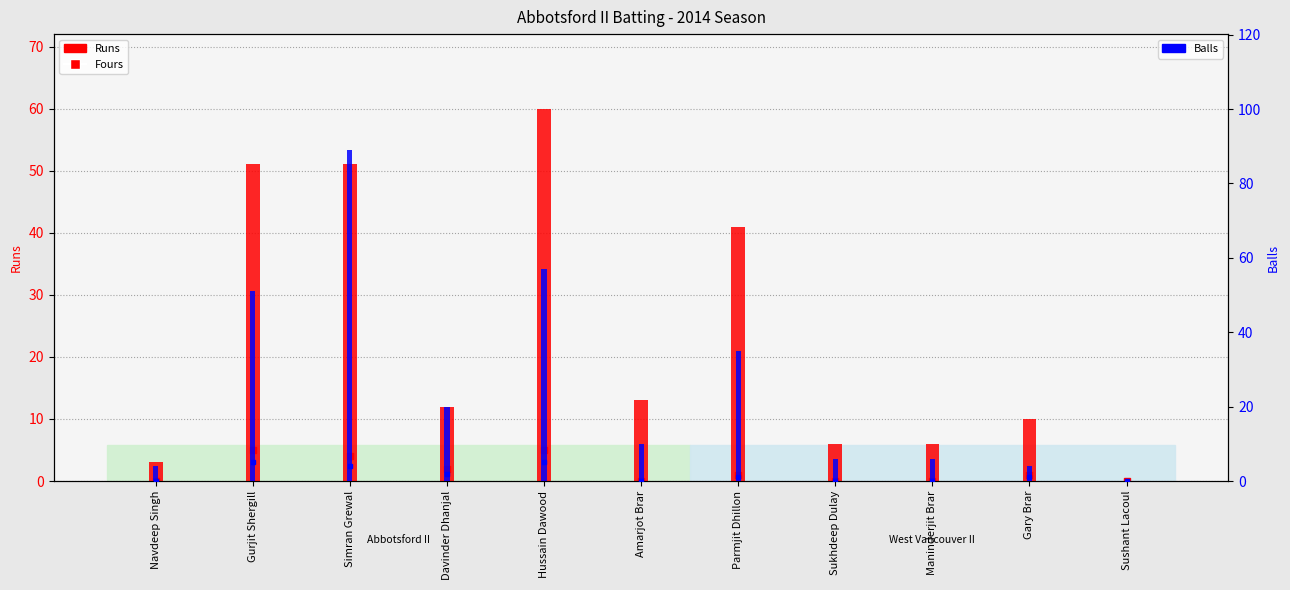

Reading left to right, what are all the values shown in this chart?

Fours: Navdeep Singh=0	Gurjit Shergill=5	Simran Grewal=4	Davinder Dhanjal=2	Hussain Dawood=5	Amarjot Brar=0	Parmjit Dhillon=1	Sukhdeep Dulay=0	Maninderjit Brar=0	Gary Brar=1	Sushant Lacoul=0
Runs: Navdeep Singh=3	Gurjit Shergill=51	Simran Grewal=51	Davinder Dhanjal=12	Hussain Dawood=60	Amarjot Brar=13	Parmjit Dhillon=41	Sukhdeep Dulay=6	Maninderjit Brar=6	Gary Brar=10	Sushant Lacoul=0
Balls (marker): Navdeep Singh=0	Gurjit Shergill=5	Simran Grewal=4	Davinder Dhanjal=2	Hussain Dawood=5	Amarjot Brar=0	Parmjit Dhillon=1	Sukhdeep Dulay=0	Maninderjit Brar=0	Gary Brar=1	Sushant Lacoul=0
Balls: Navdeep Singh=4	Gurjit Shergill=51	Simran Grewal=89	Davinder Dhanjal=20	Hussain Dawood=57	Amarjot Brar=10	Parmjit Dhillon=35	Sukhdeep Dulay=6	Maninderjit Brar=6	Gary Brar=4	Sushant Lacoul=0